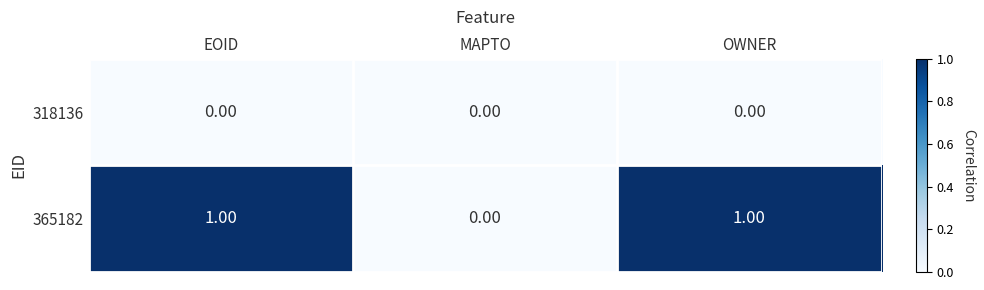

Rank the series by their average value, from lowest to highest.

318136, 365182